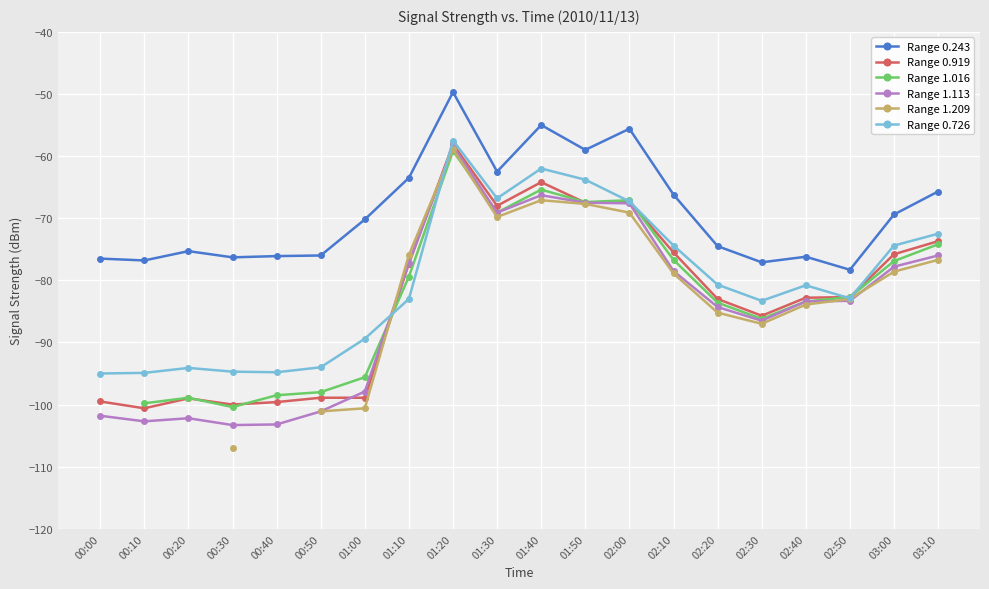

What is the label of the 18th point from the right?

00:20